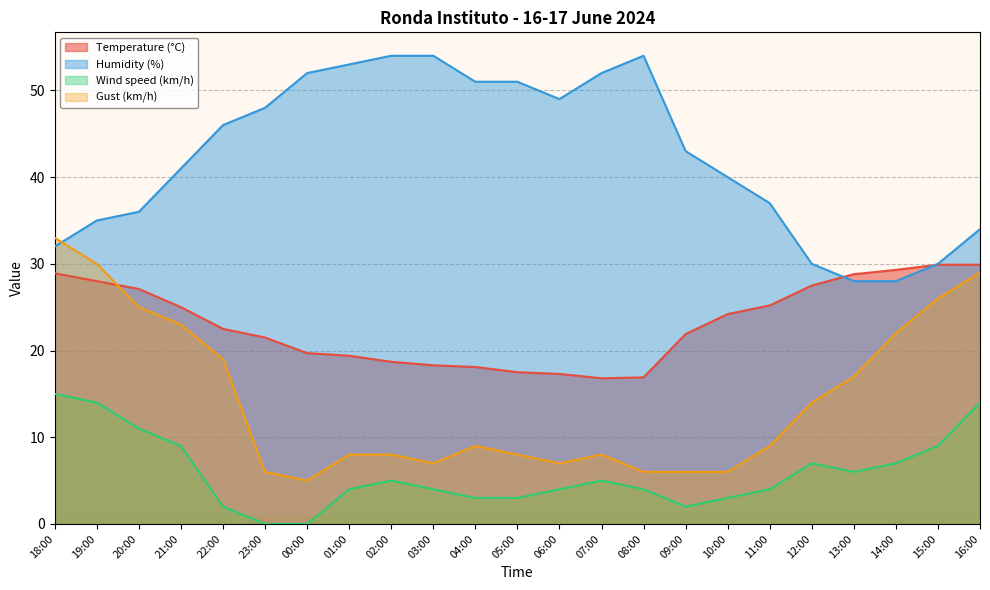

Rank the series by their average value, from highest to lowest.

Humidity (%), Temperature (°C), Gust (km/h), Wind speed (km/h)